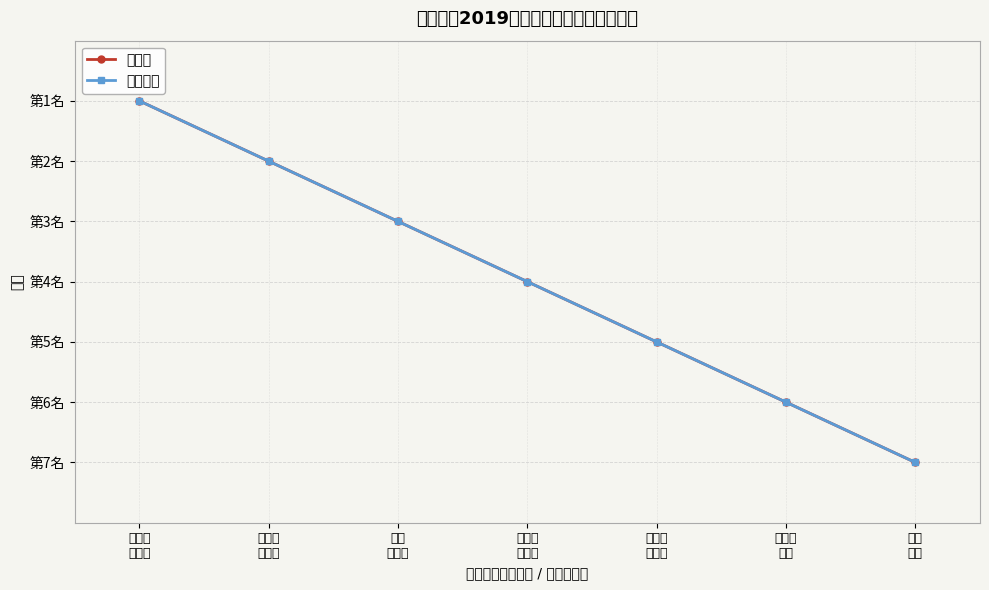

True or false: 光学工程 and 物理学 cross at least once.

False